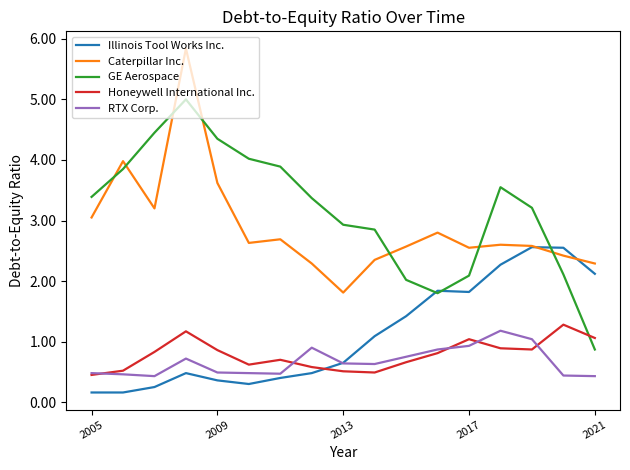

Which series has the largest total across all categories?

GE Aerospace